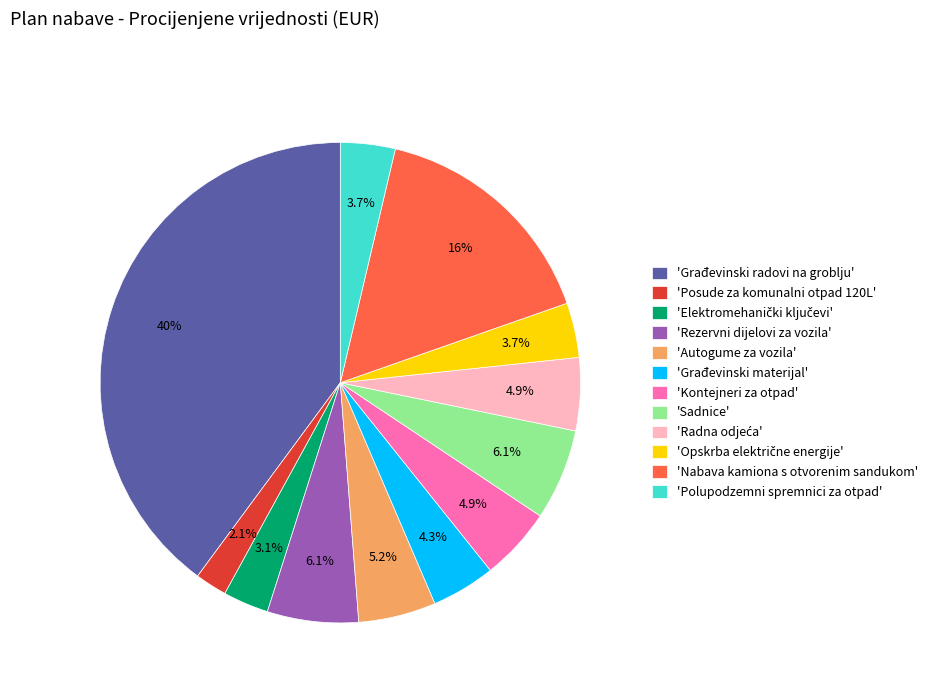

What is the smallest slice in the pie chart?

'Posude za komunalni otpad 120L'